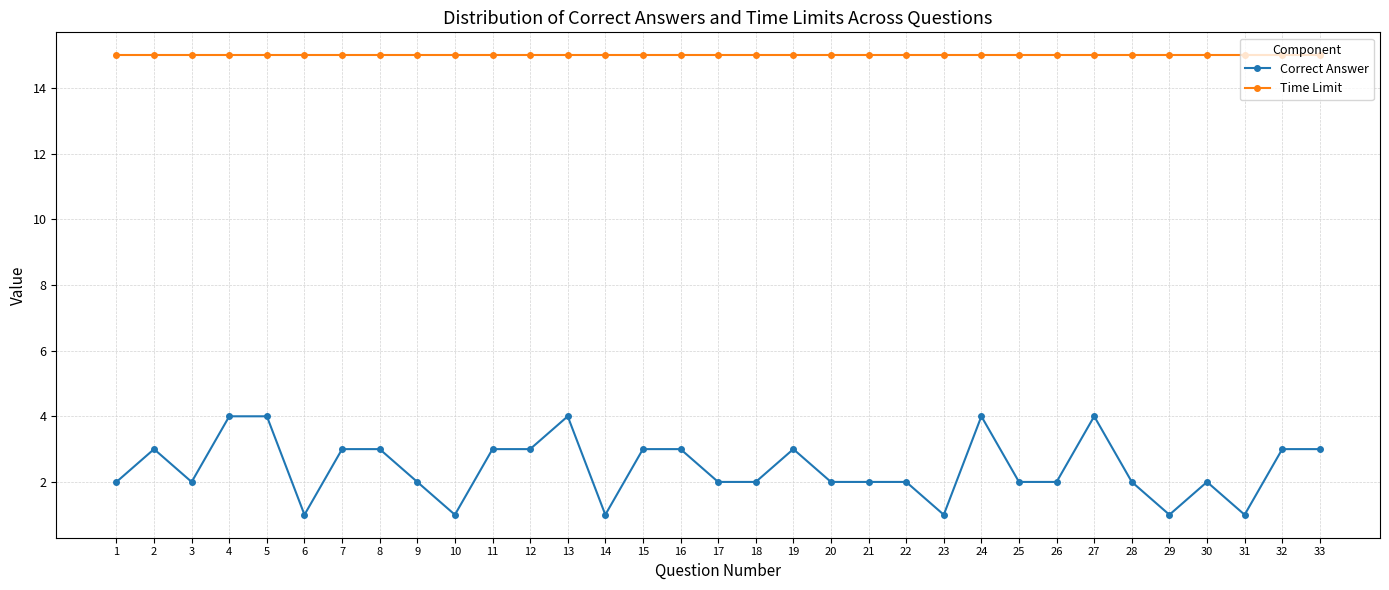

Rank the series by their maximum value, from highest to lowest.

Time Limit, Correct Answer